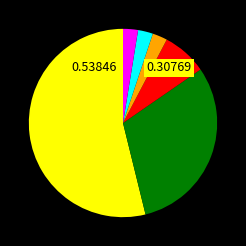

Does any single category account for the majority?

Yes